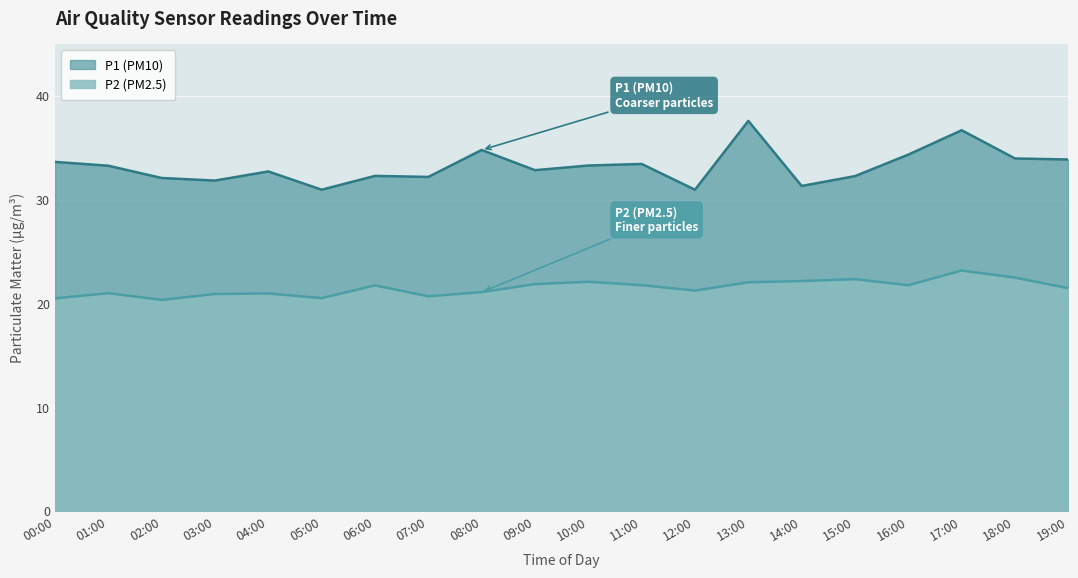

True or false: P1 and P2 intersect in this chart.

False